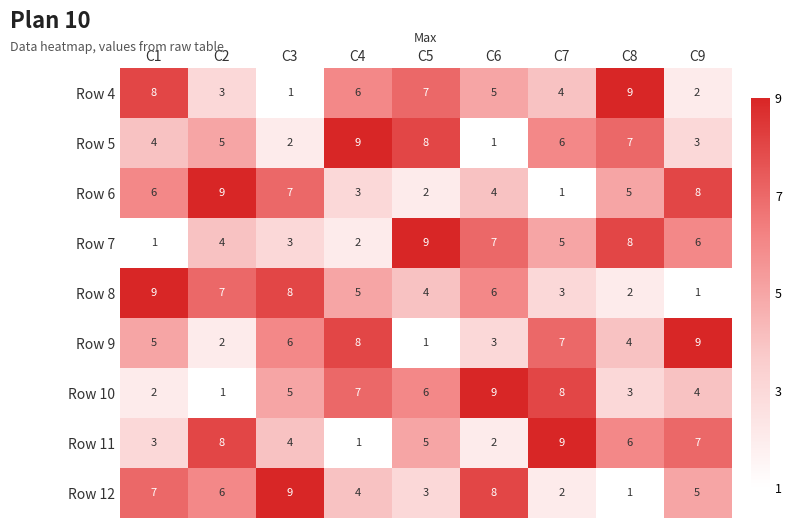

Is the value of Row 10 at C9 greater than the value of Row 11 at C1?

Yes